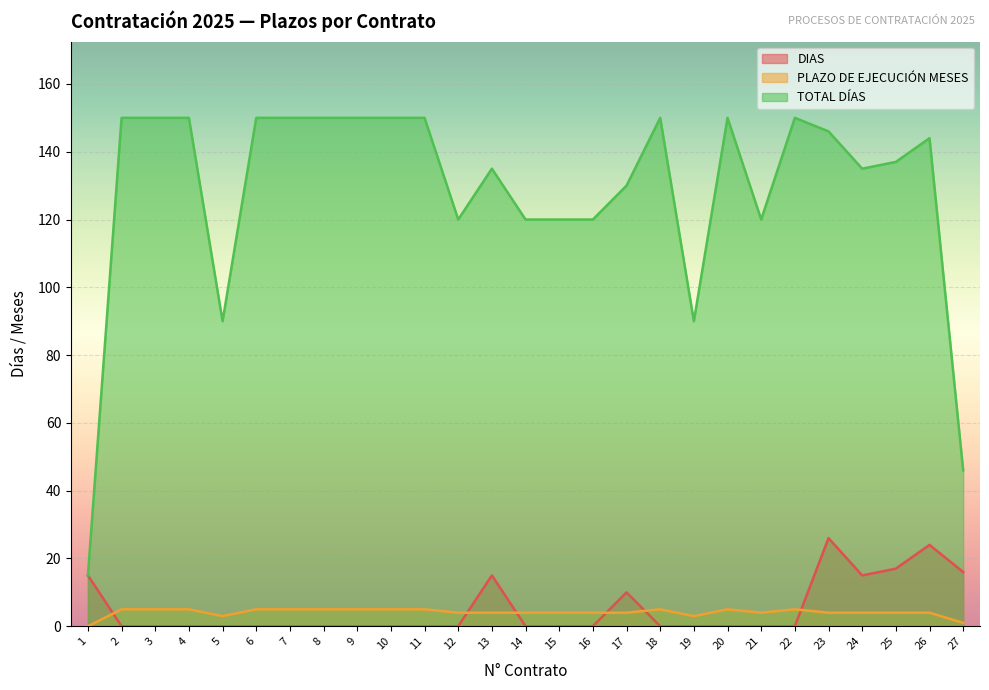

How many interior local valleys does the TOTAL DÍAS series have?

5